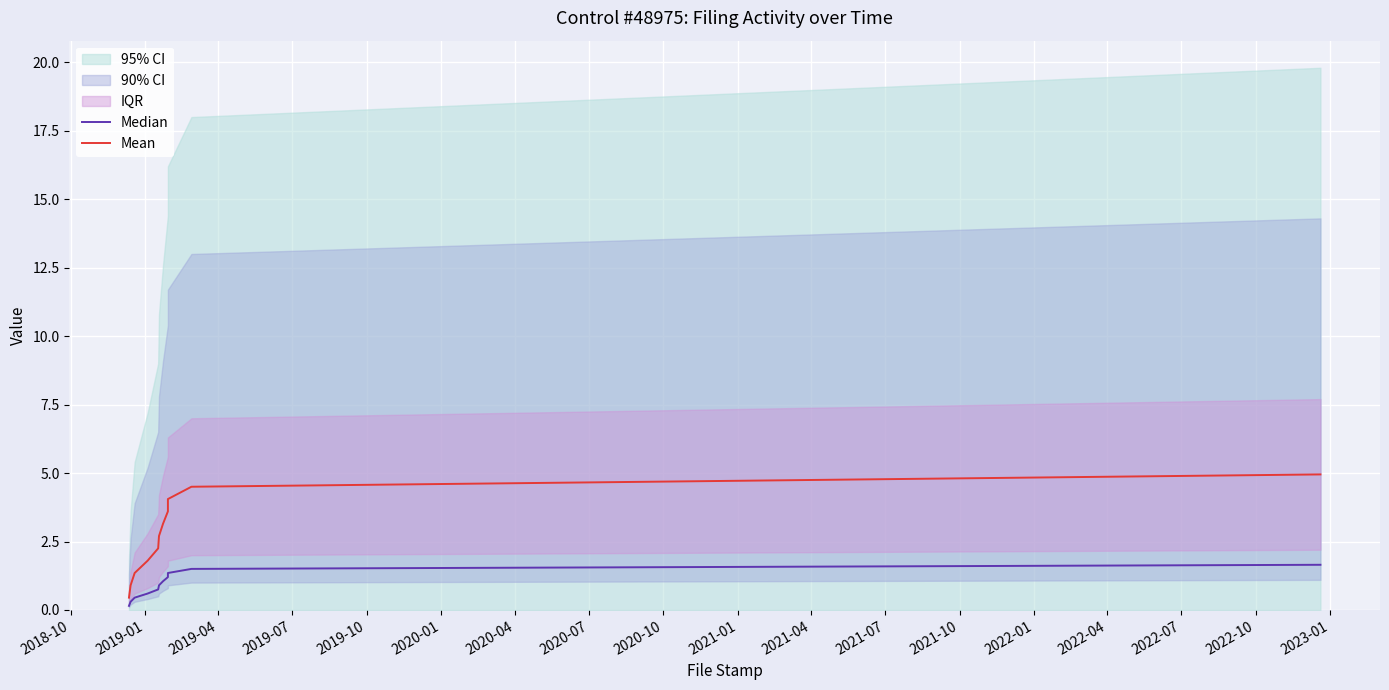

True or false: Mean and Median cross at least once.

False